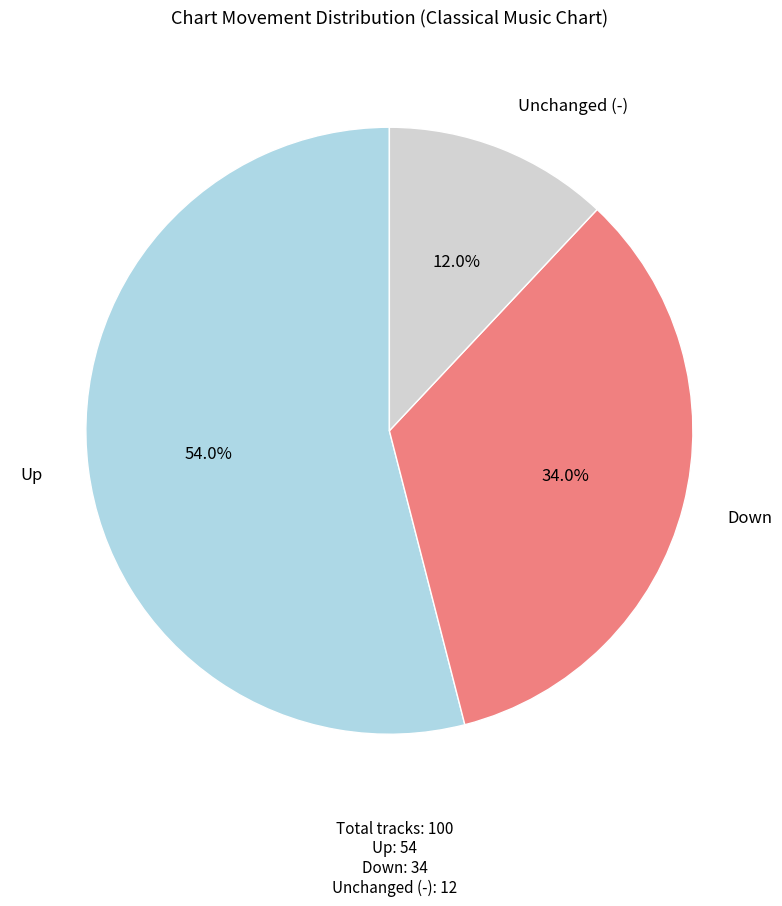

Is there a majority slice in this chart?

Yes